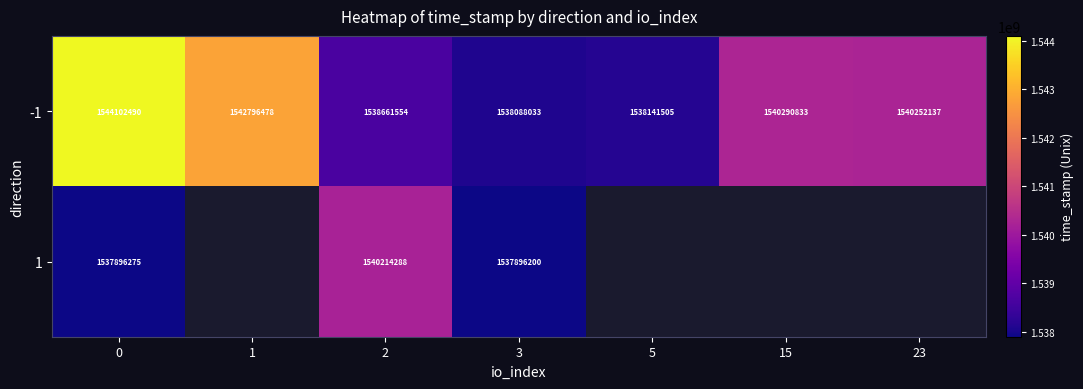

Which series has the largest total across all categories?

-1